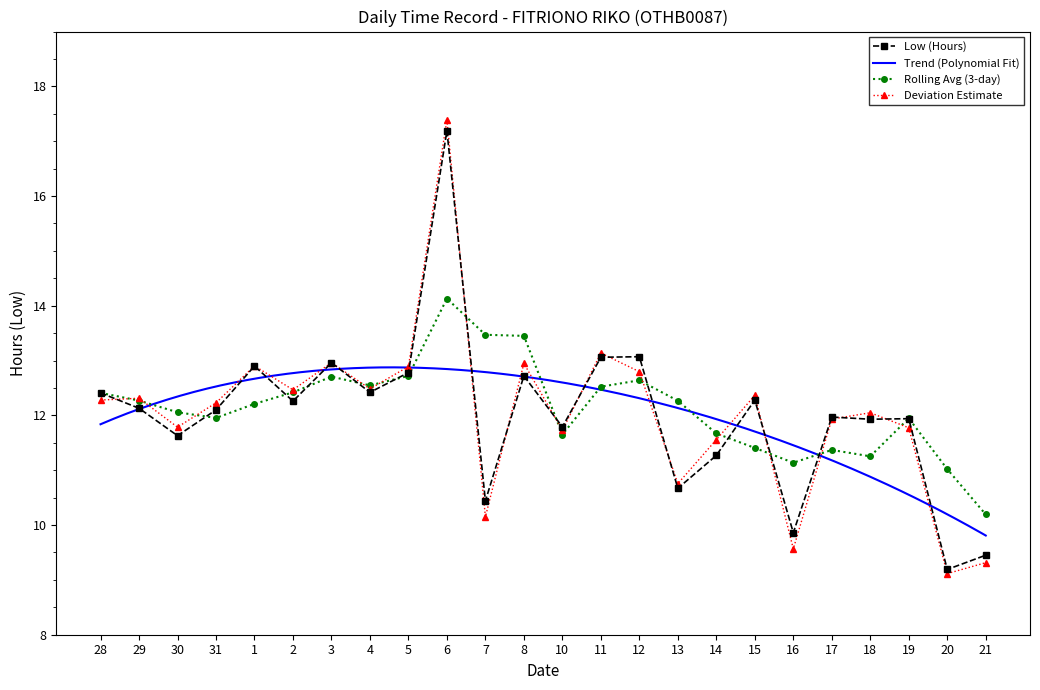

What is the sum of all values?

288.4